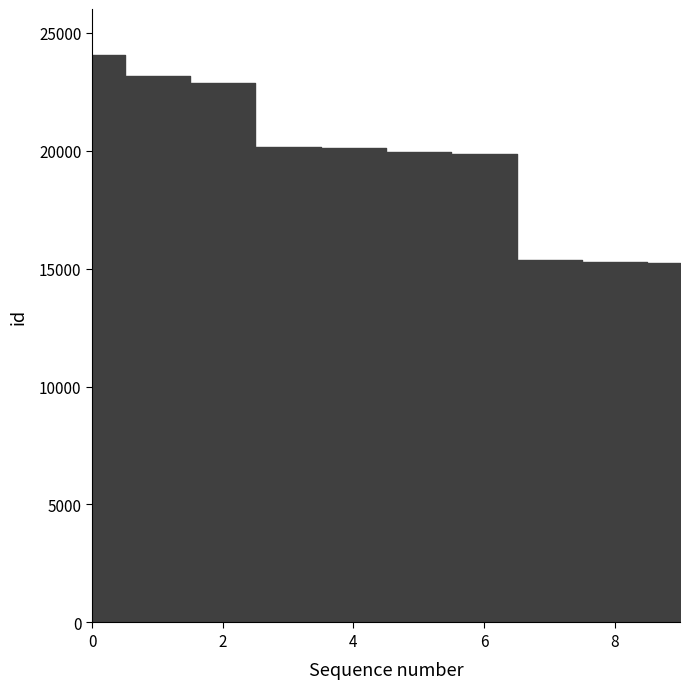

Does the chart display data point markers on the line(s)?

No